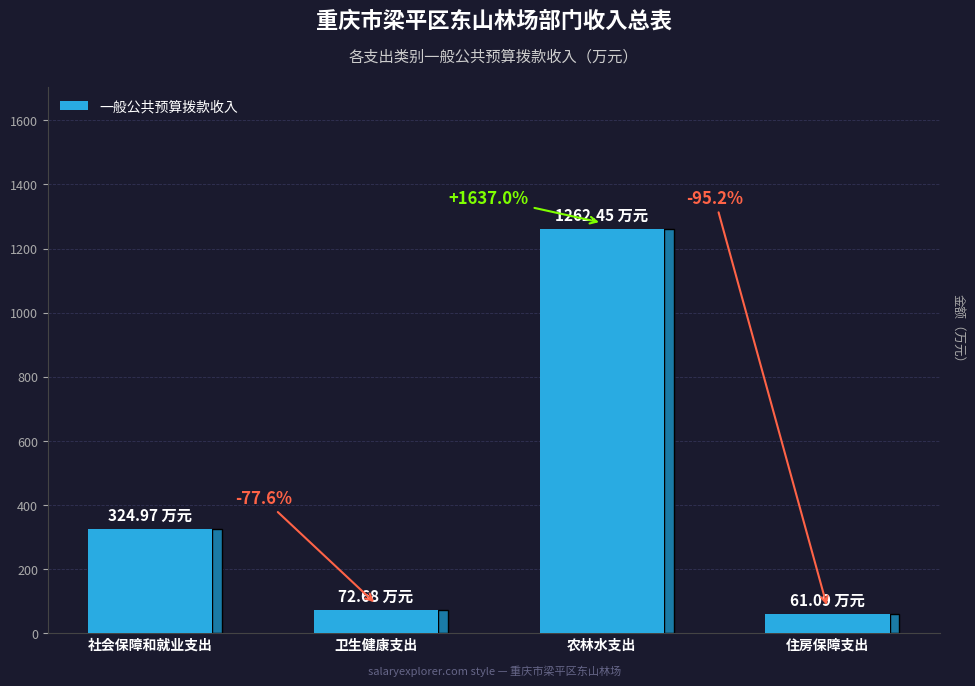

Reading left to right, transcribe all the data shown in this chart.

325.0	72.7	1262.5	61.1